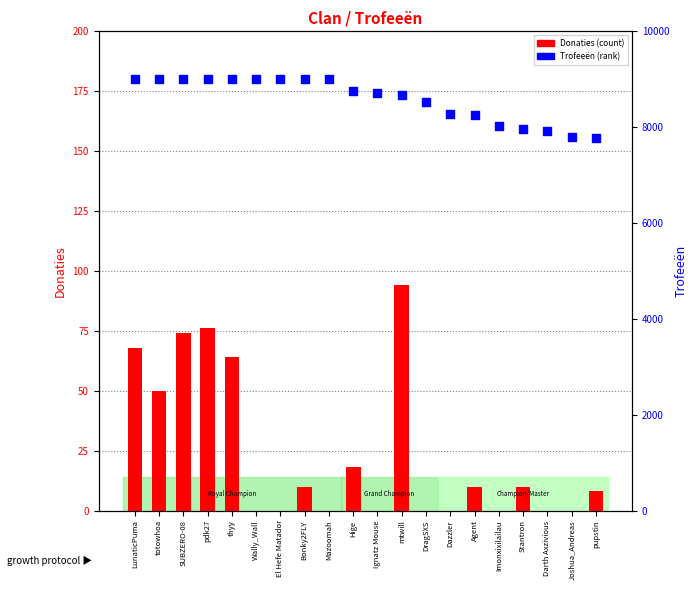

Is the value of Donaties (count) at Hige greater than the value of Trofeeën at Dazzler?

No